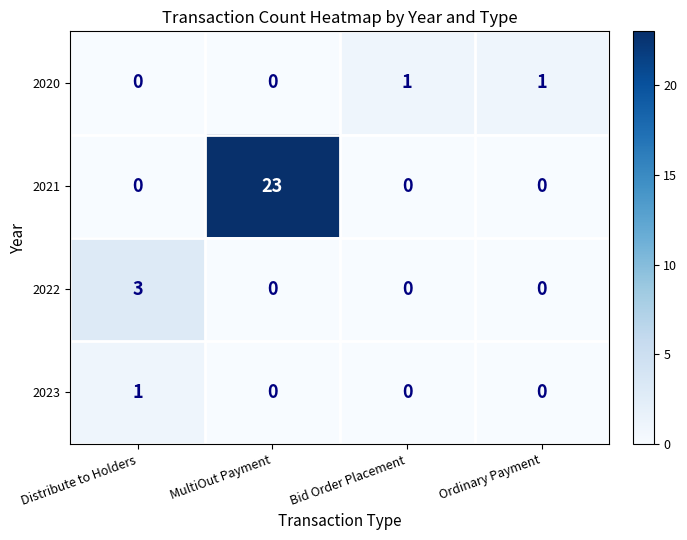

How many 2020 values are between 0 and 1?

4